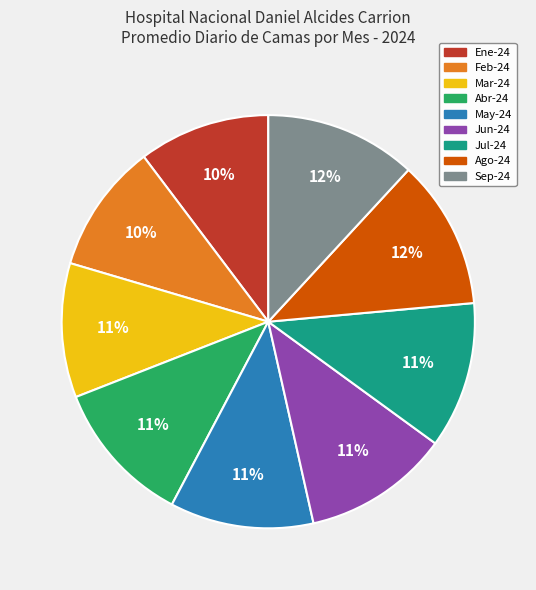

How many slices are in this pie chart?

9